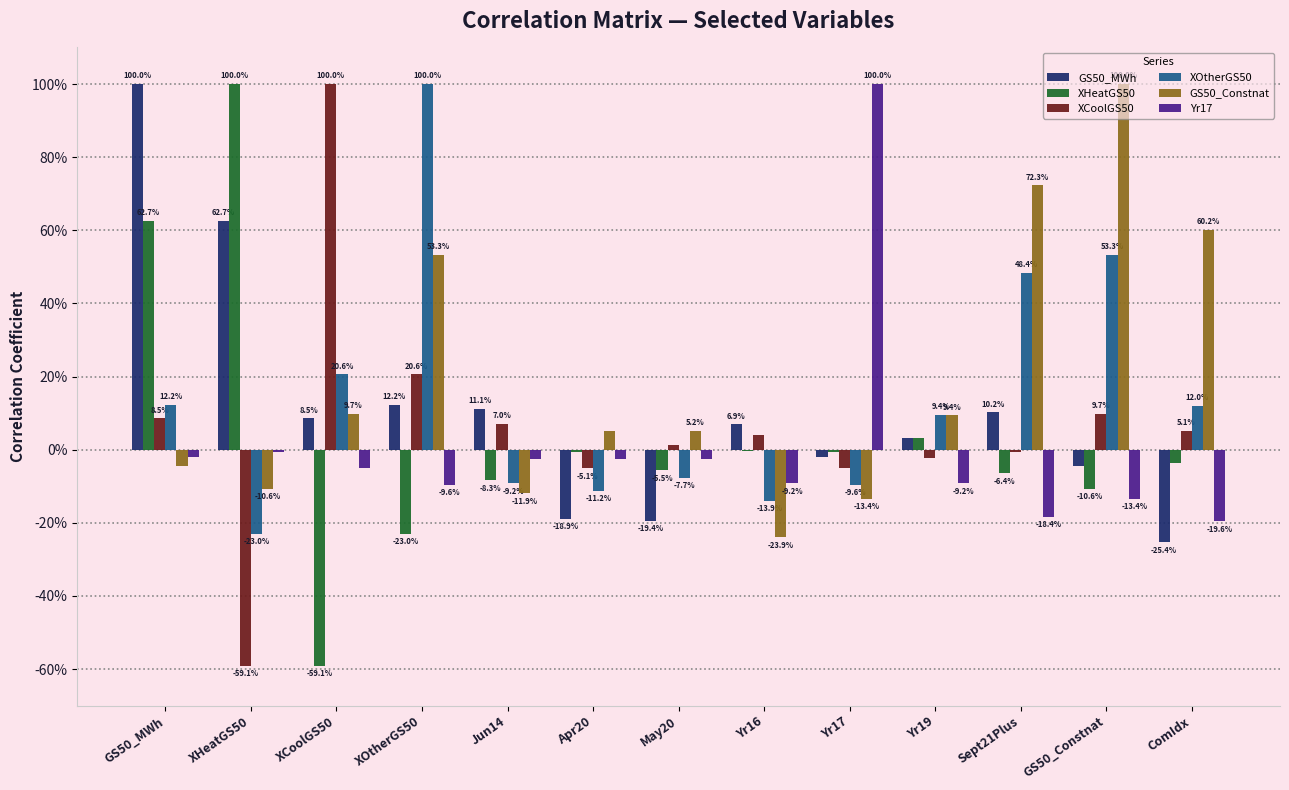

Which series changed the most between XCoolGS50 and Yr17?

XCoolGS50